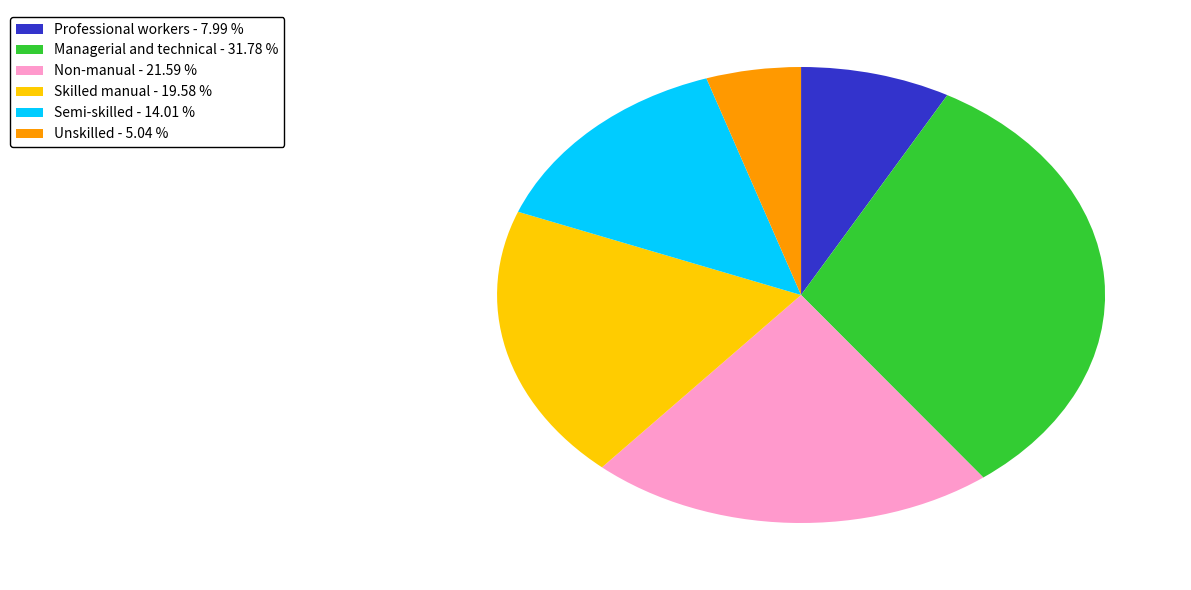

Is Semi-skilled - 14.01 % the majority of the pie?

No